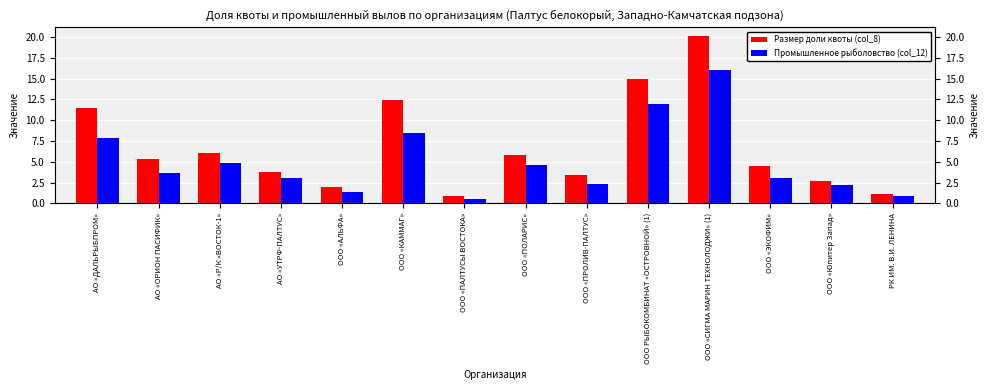

What value does the Промышленное рыболовство (col_12) series have at ООО «ПОЛАРИС»?

4.6